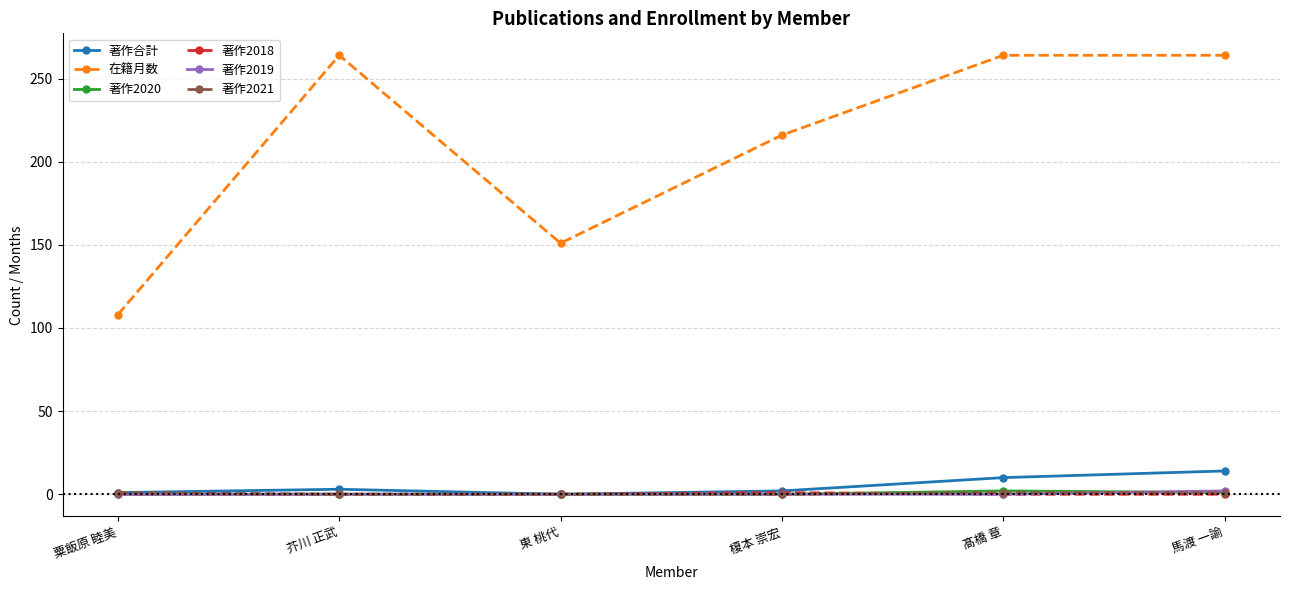

How many lines are shown in the chart?

6